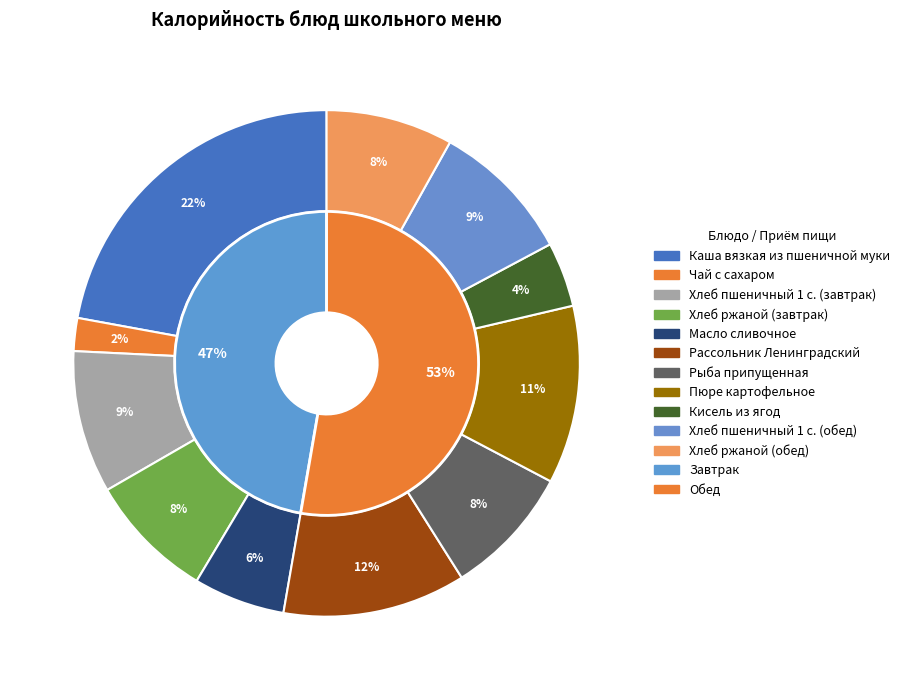

Count the number of slices in the pie.

11